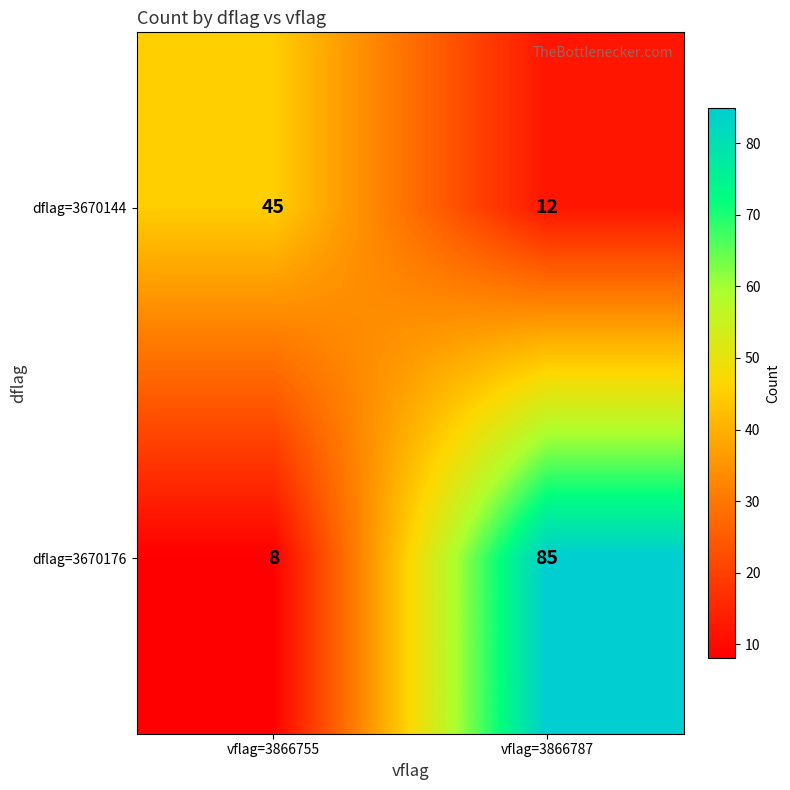

Where is dflag=3670176 nearest to the value 46?

vflag=3866755